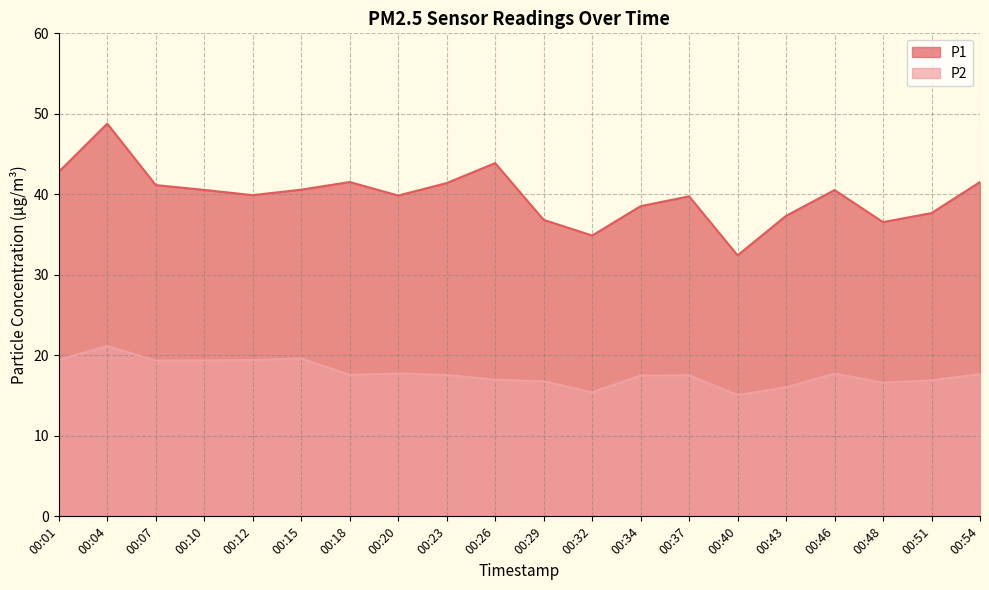

How many interior local valleys does the P2 series have?

5